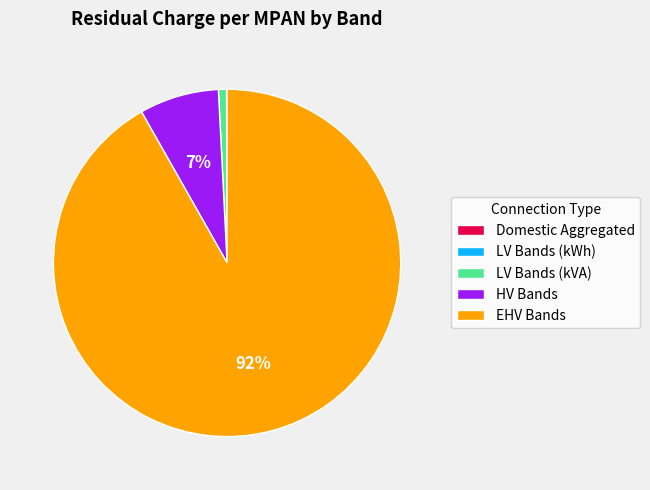

To the nearest percent, what is the average slice percentage?

20%